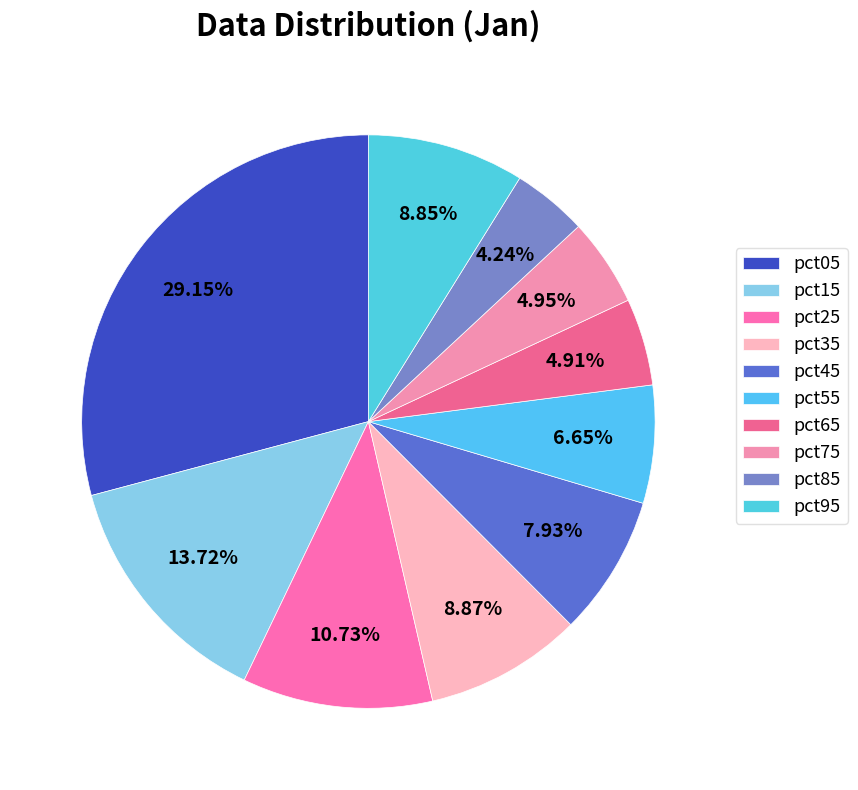

Rank the categories by value from lowest to highest.

pct85, pct65, pct75, pct55, pct45, pct95, pct35, pct25, pct15, pct05